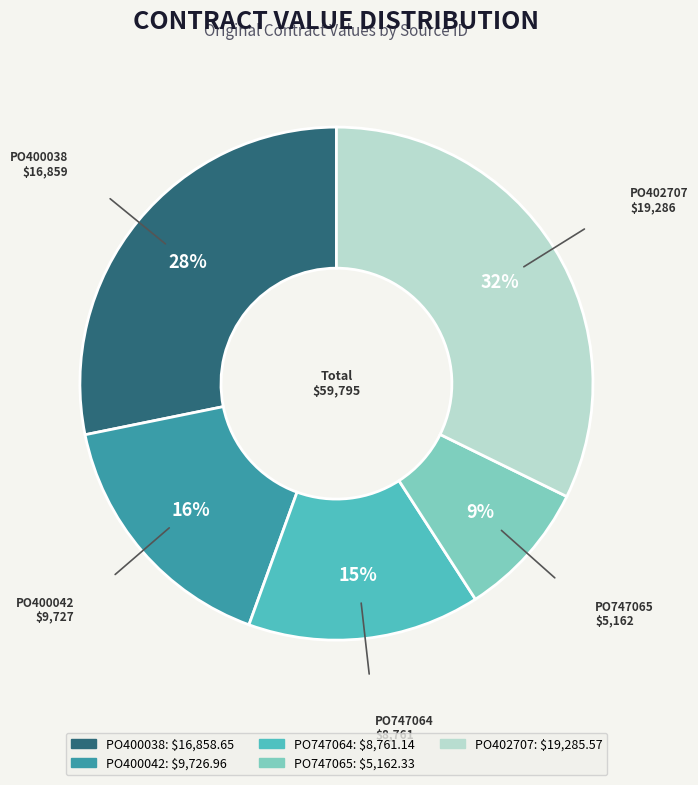

How many slices are in this pie chart?

5